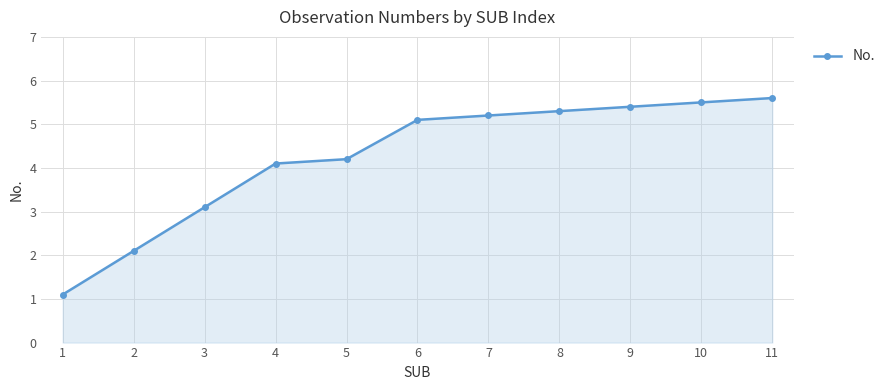

Count the number of categories in the chart.

11